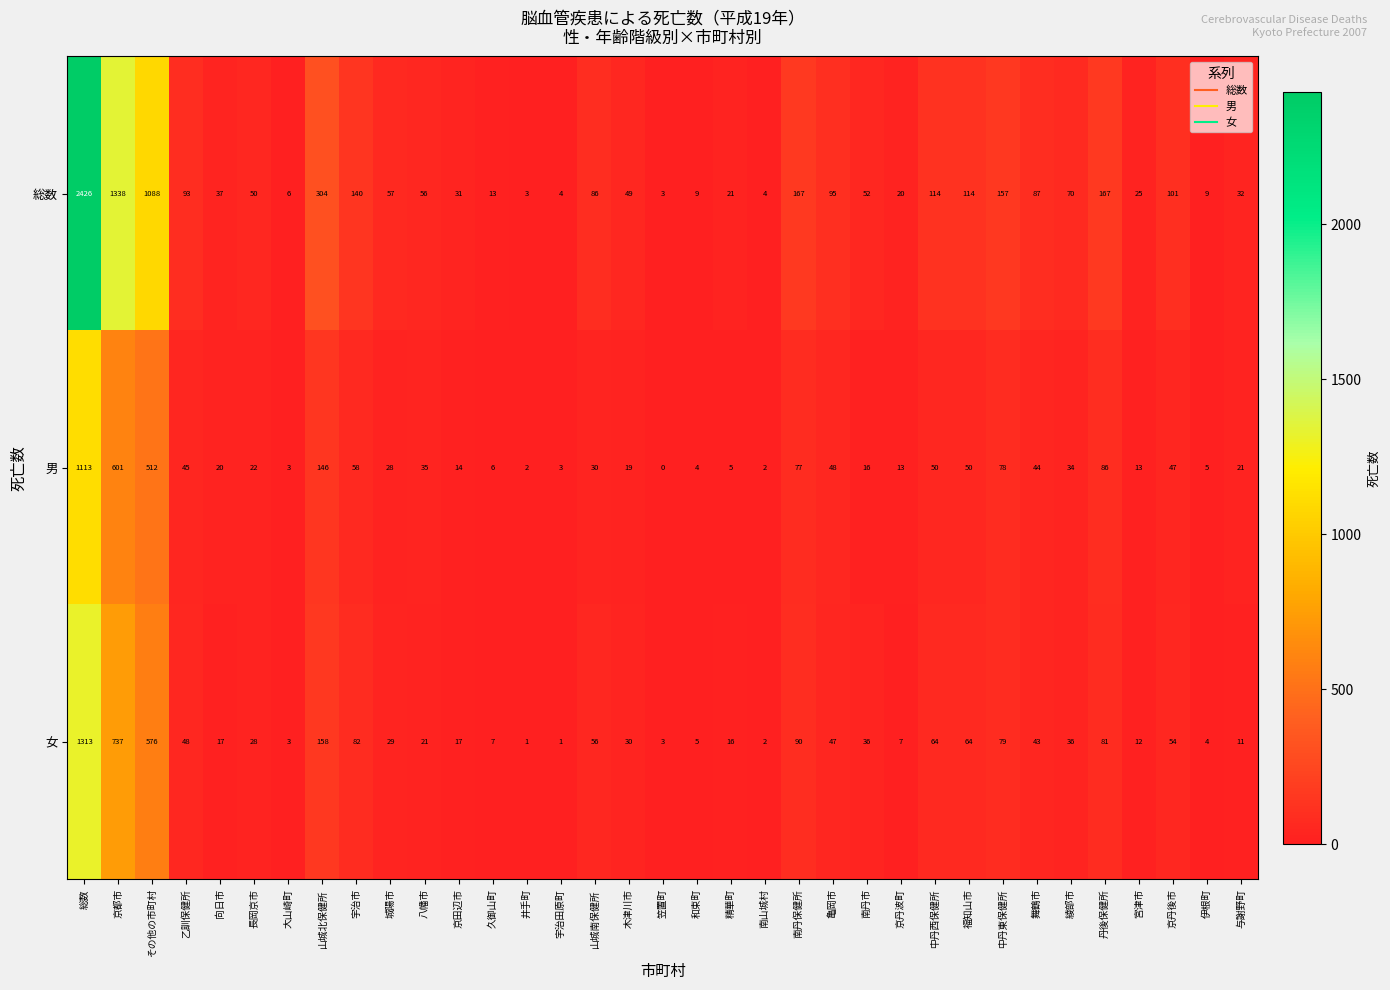

How many series are shown in this chart?

3